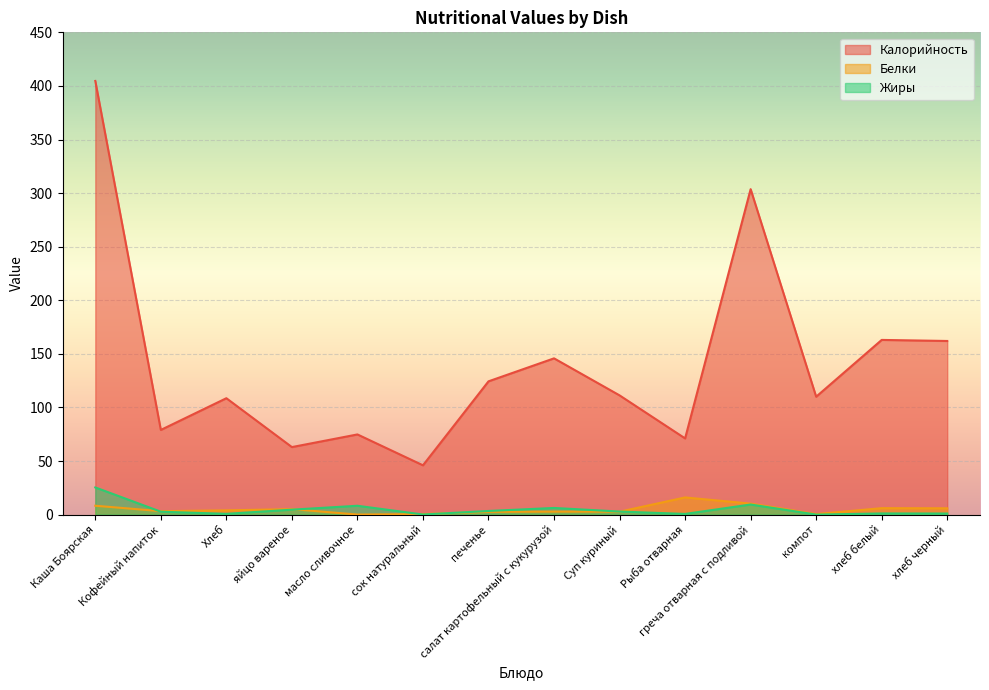

Reading right to left, list all the values displayed in this chart.

Калорийность: хлеб черный=162.0	хлеб белый=163.0	компот=110.0	греча отварная с подливой=303.7	Рыба отварная=71.1	Суп куриный=111.2	салат картофельный с кукурузой=145.8	печенье=124.3	сок натуральный=46.0	масло сливочное=74.8	яйцо вареное=63.0	Хлеб=108.6	Кофейный напиток=79.0	Каша Боярская=404.6
Белки: хлеб черный=5.9	хлеб белый=6.0	компот=0.5	греча отварная с подливой=10.3	Рыба отварная=16.0	Суп куриный=2.7	салат картофельный с кукурузой=2.8	печенье=2.5	сок натуральный=0.5	масло сливочное=0.1	яйцо вареное=5.1	Хлеб=4.0	Кофейный напиток=3.2	Каша Боярская=8.3
Жиры: хлеб черный=1.0	хлеб белый=1.1	компот=0.0	греча отварная с подливой=9.4	Рыба отварная=0.6	Суп куриный=2.9	салат картофельный с кукурузой=6.2	печенье=3.4	сок натуральный=0.1	масло сливочное=8.2	яйцо вареное=4.6	Хлеб=0.7	Кофейный напиток=2.7	Каша Боярская=25.3